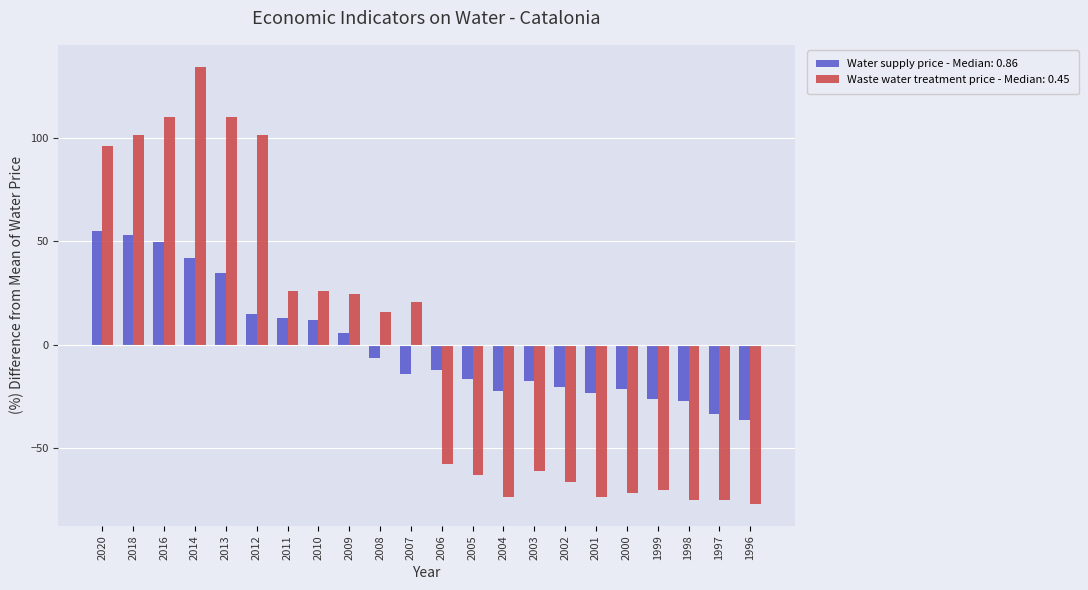

At which category is the sum across all series the highest?

2014